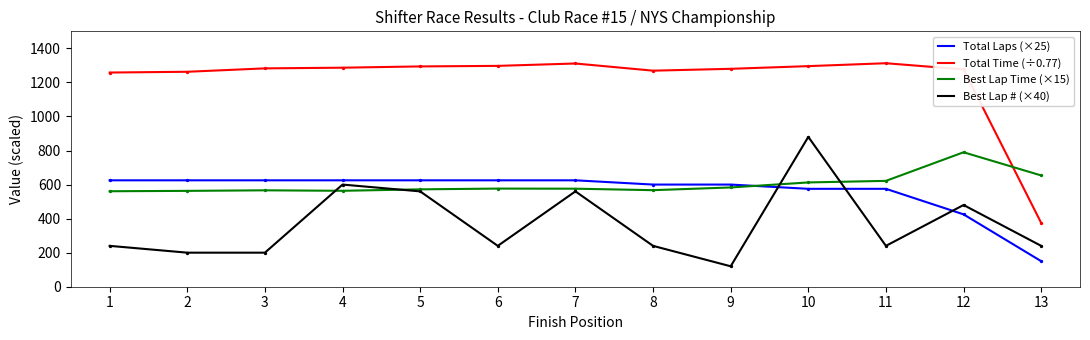

At which category is the sum across all series the highest?

10